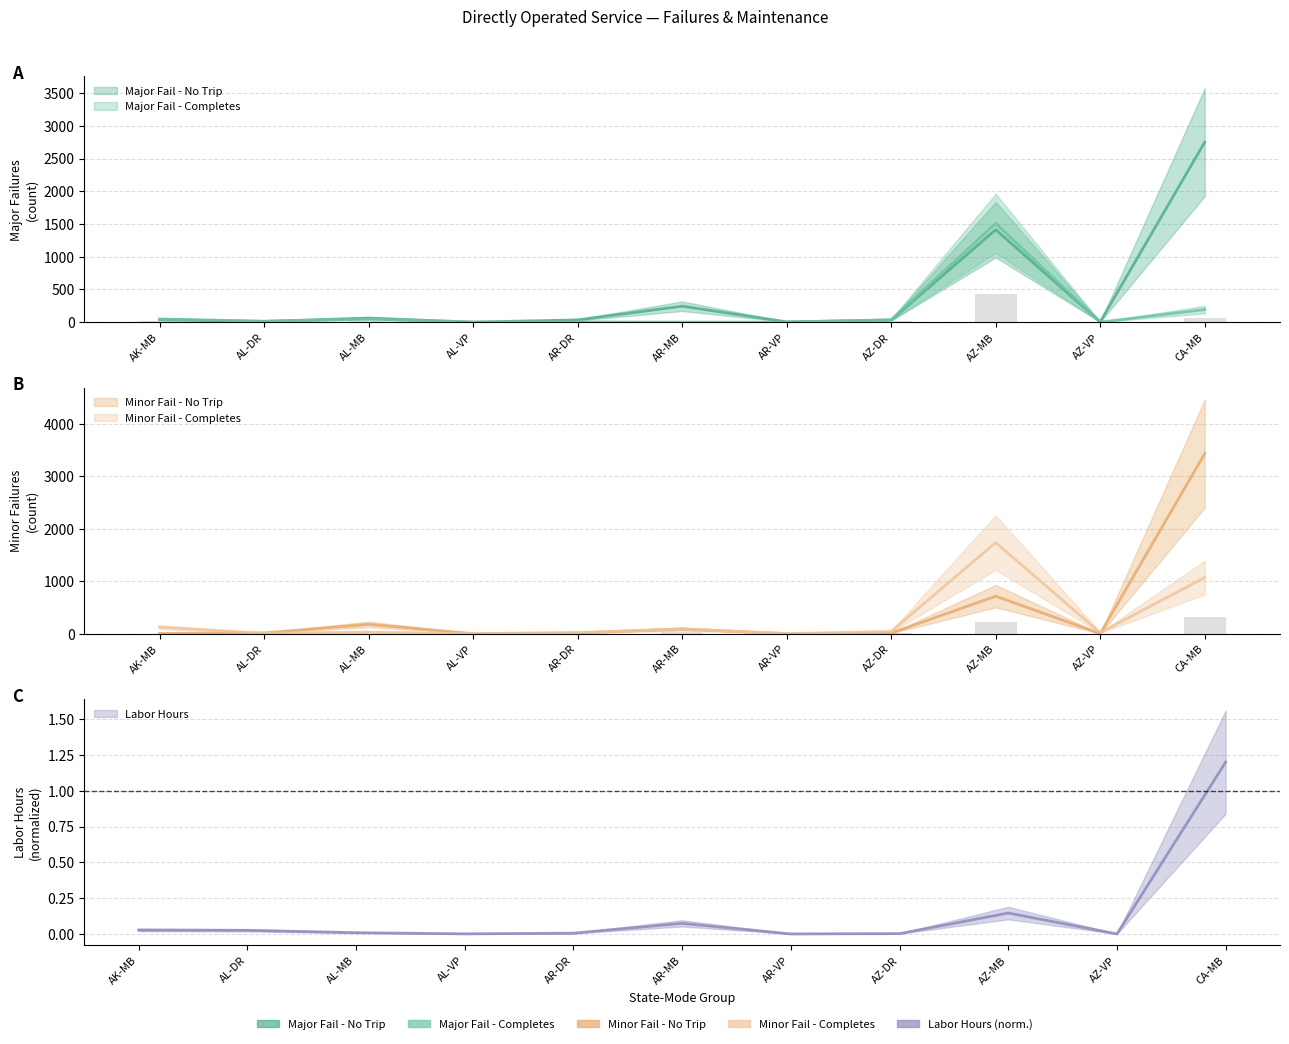

True or false: Labor Hours has a value of 0.0 at AL-VP.

False